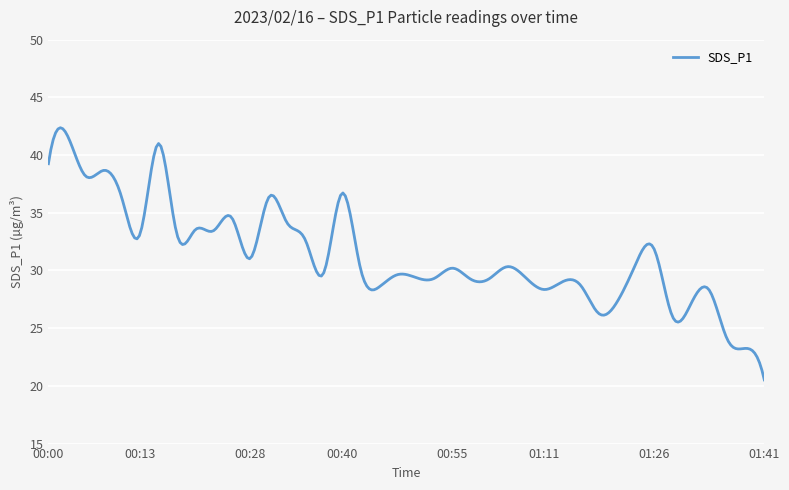

What is the minimum value shown in the chart?

20.5